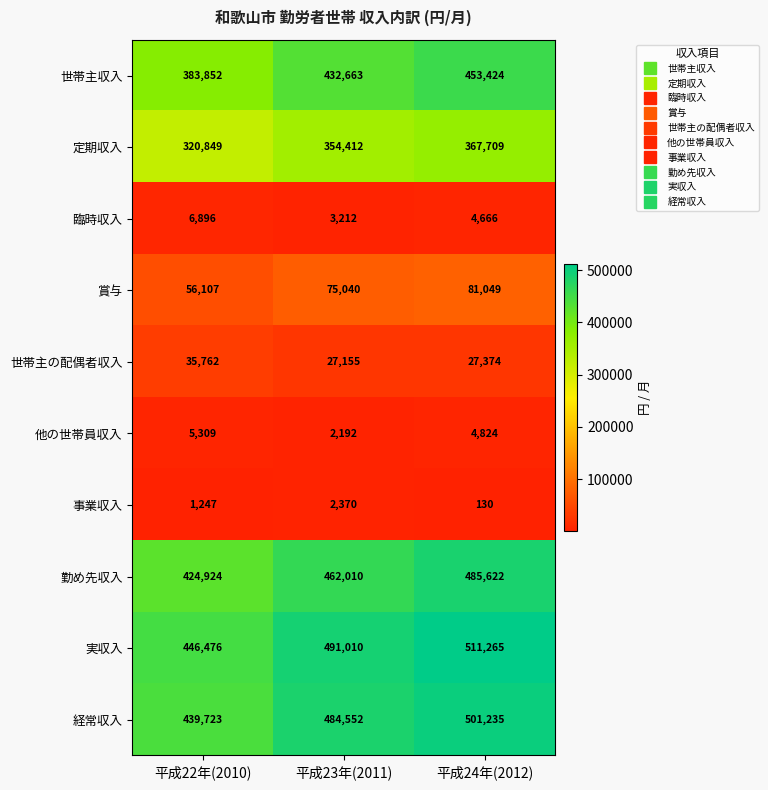

Which series has the widest spread of values?

世帯主収入